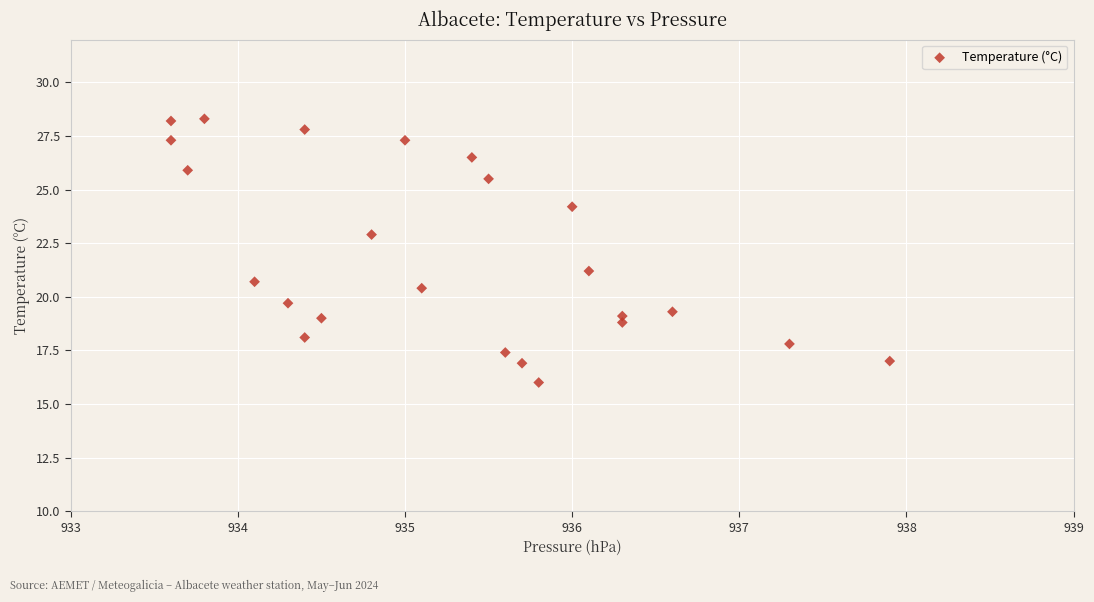

What is the range of Y values (max minus min)?

12.3